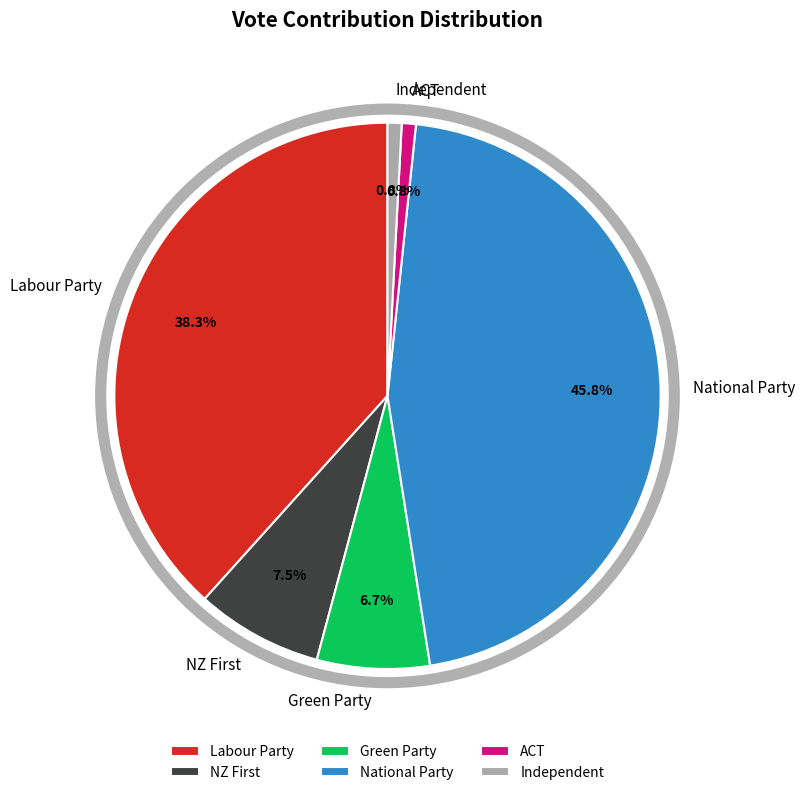

What percentage is NOT represented by Independent?

99.2%